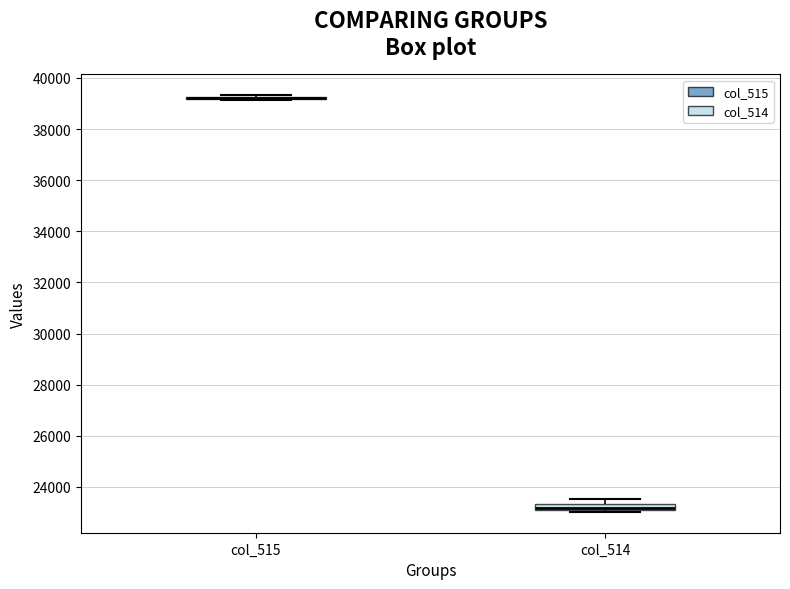

Where is the upper edge of the box for col_514 on the y-axis? The values are not printed on the chart, so give them approximately, as read against the axis.

23400